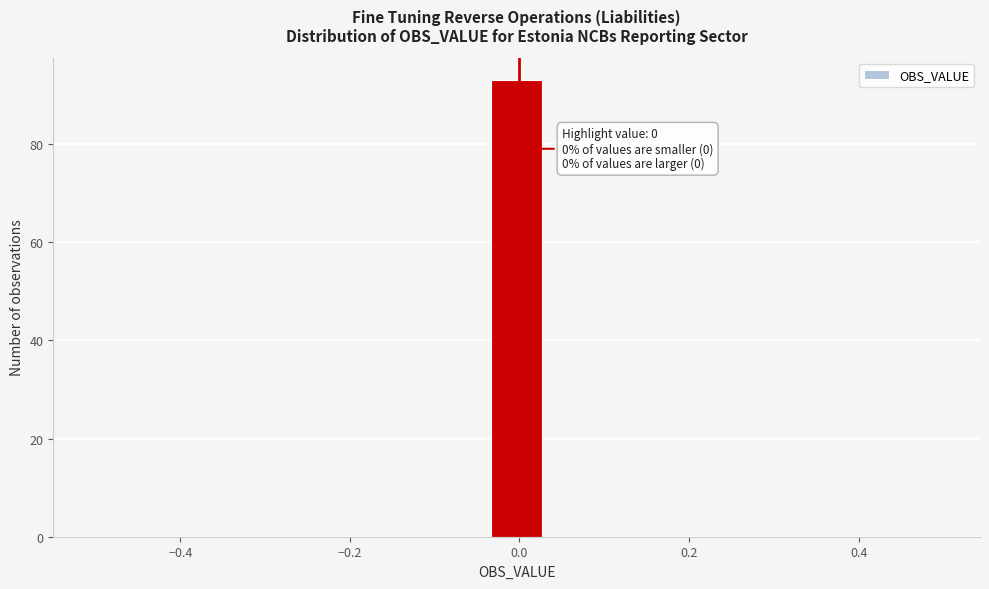

Read against the x-axis, roughly where is the centre of the tallest bar?

0.00